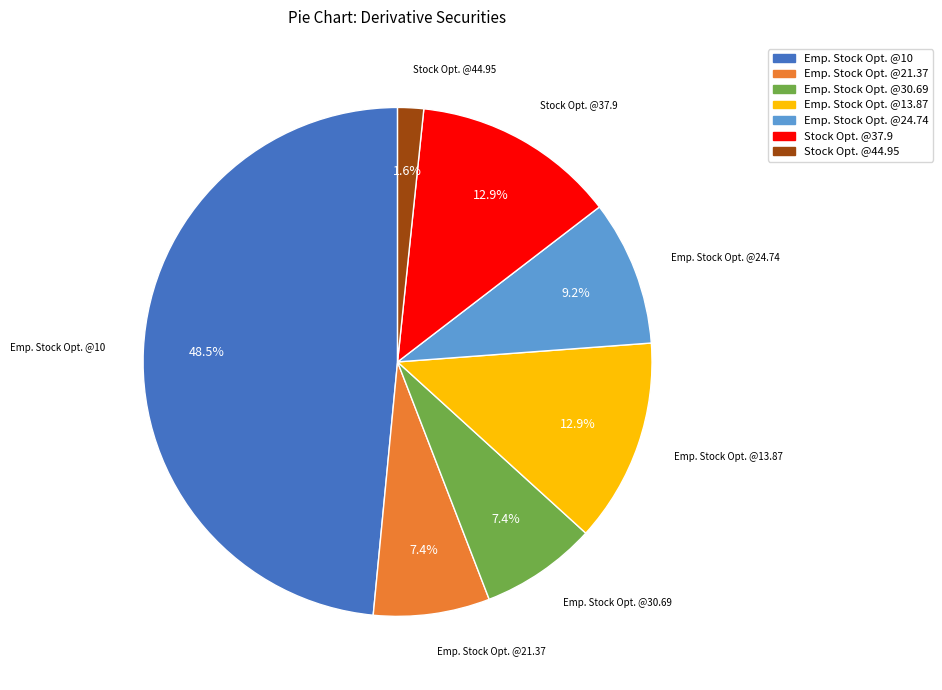

Which slice is the largest?

Emp. Stock Opt. @10